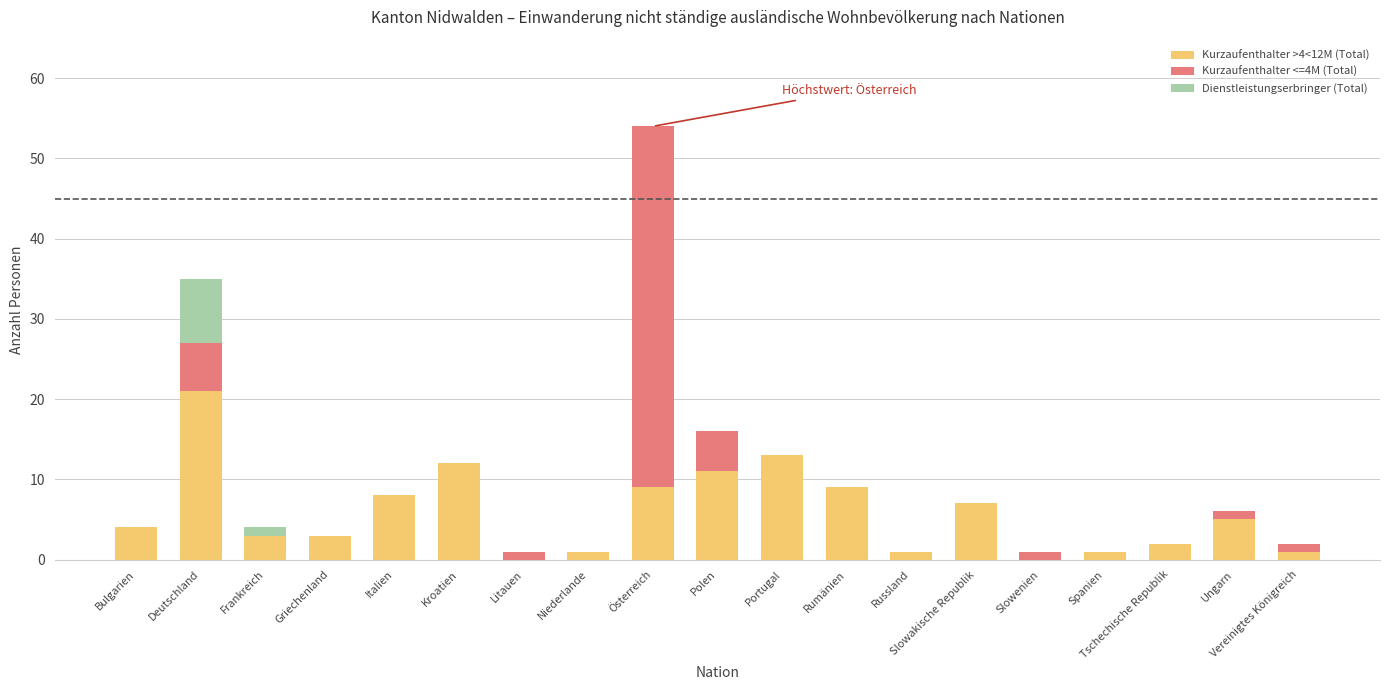

What is the total value across all series at Italien?

8